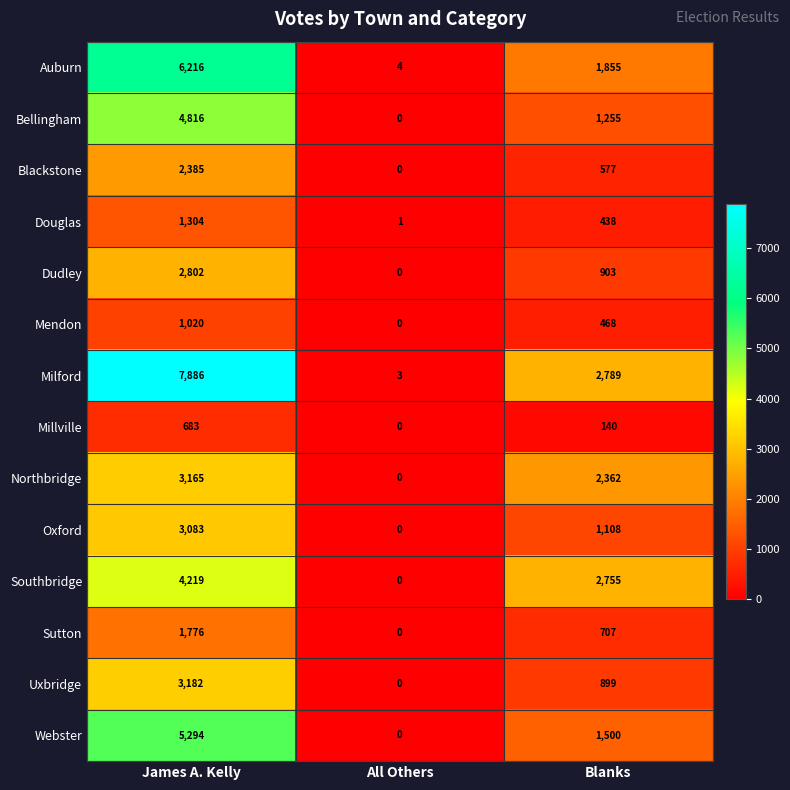

True or false: Blackstone has a value of 577 at Blanks.

True